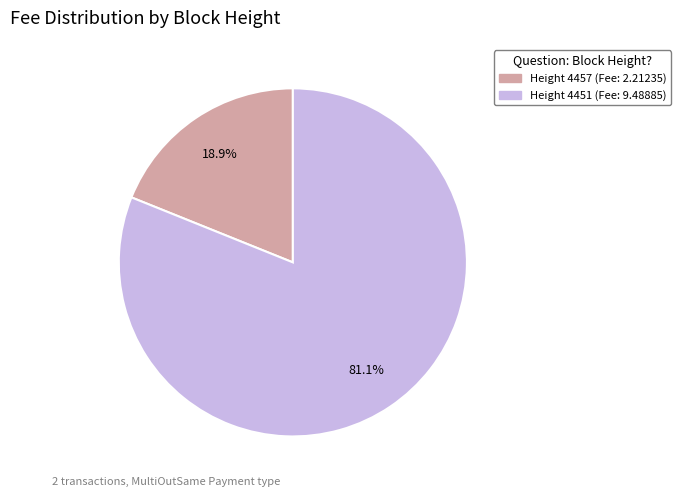

Rank the categories by value from lowest to highest.

Height 4457 (Fee: 2.21235), Height 4451 (Fee: 9.48885)